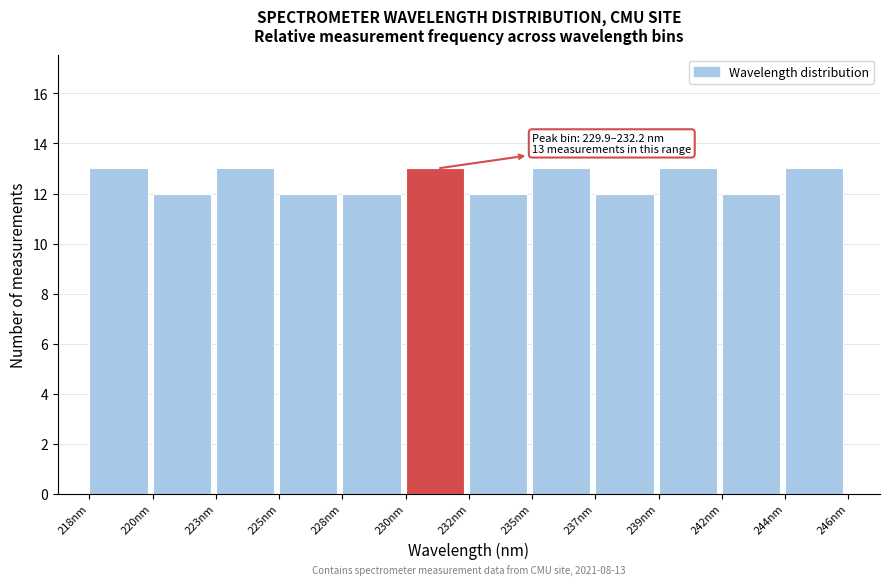

Reading left to right, what are all the values shown in this chart?

218nm=13	220nm=12	223nm=13	225nm=12	228nm=12	230nm=13	232nm=12	235nm=13	237nm=12	239nm=13	242nm=12	244nm=13